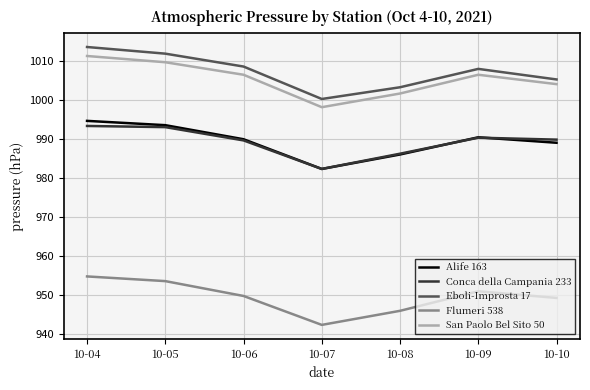

True or false: Flumeri 538 has more than 0 interior local peaks.

True